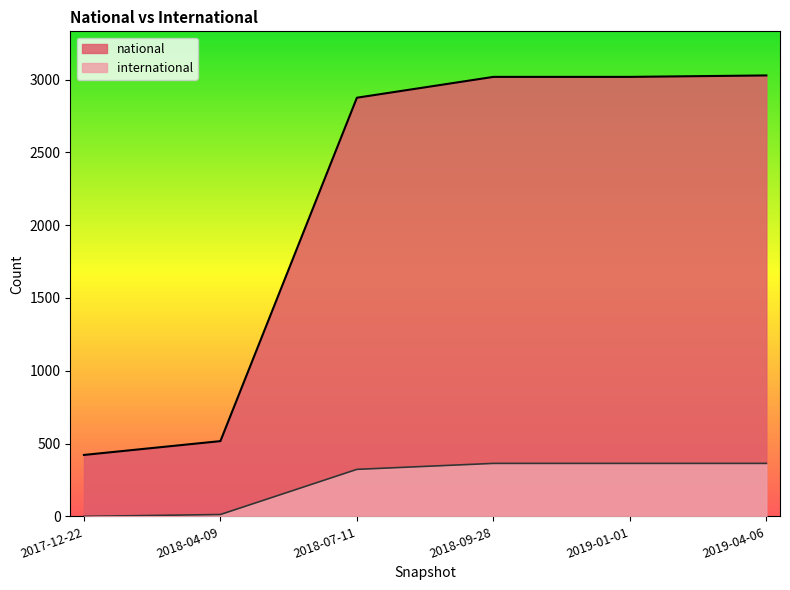

Which series has the largest range (max minus min)?

national